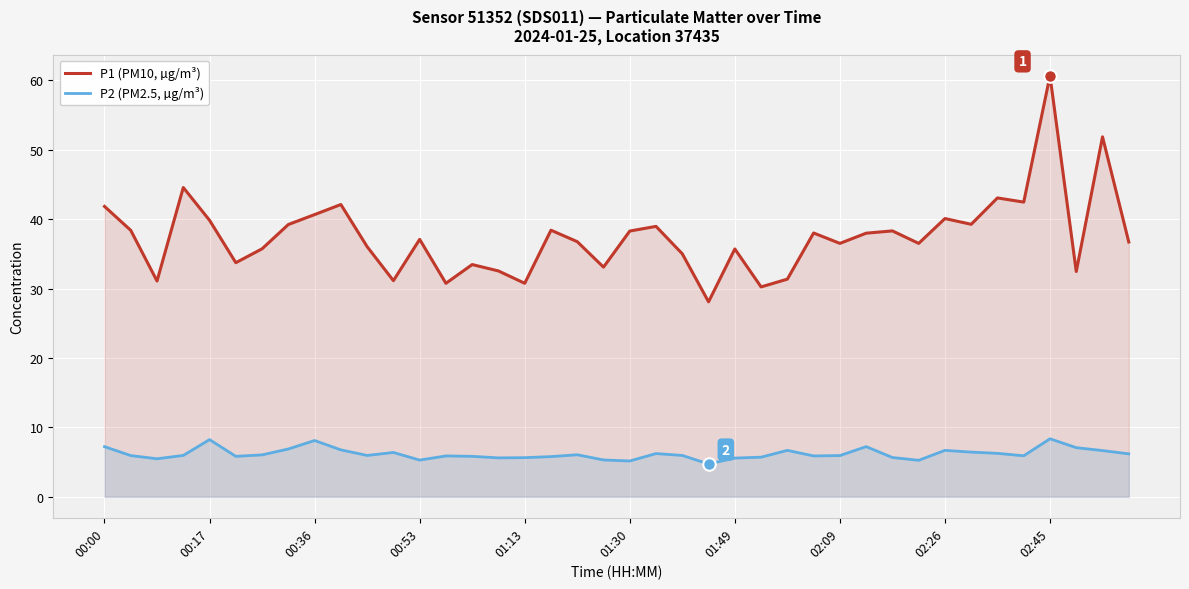

Which series has the largest range (max minus min)?

P1 (PM10, µg/m³)